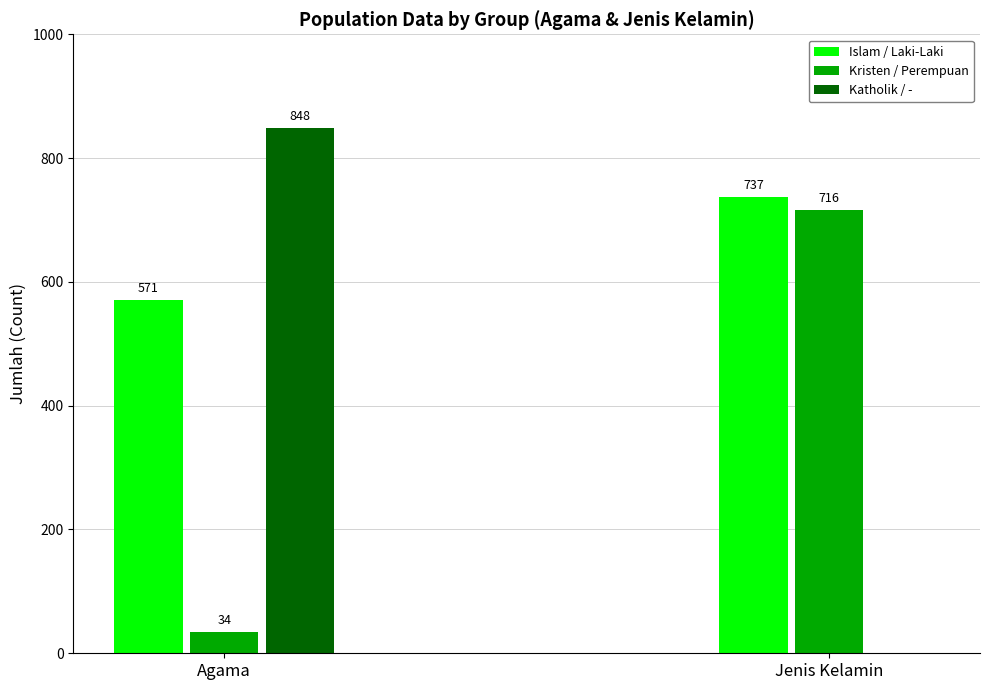

Are the bars horizontal?

No